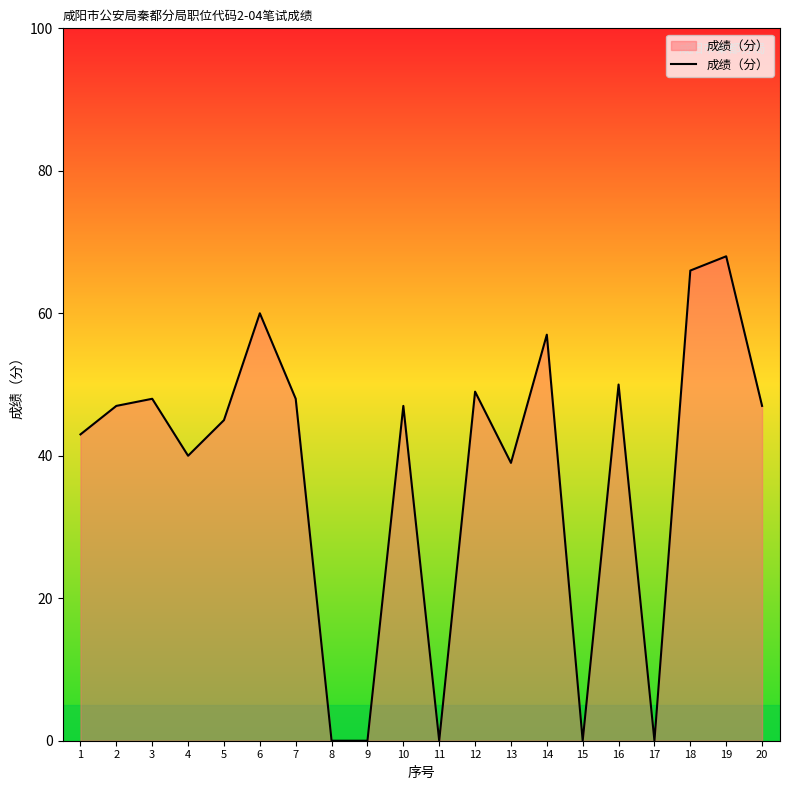

Which has a higher value, 3 or 13?

3